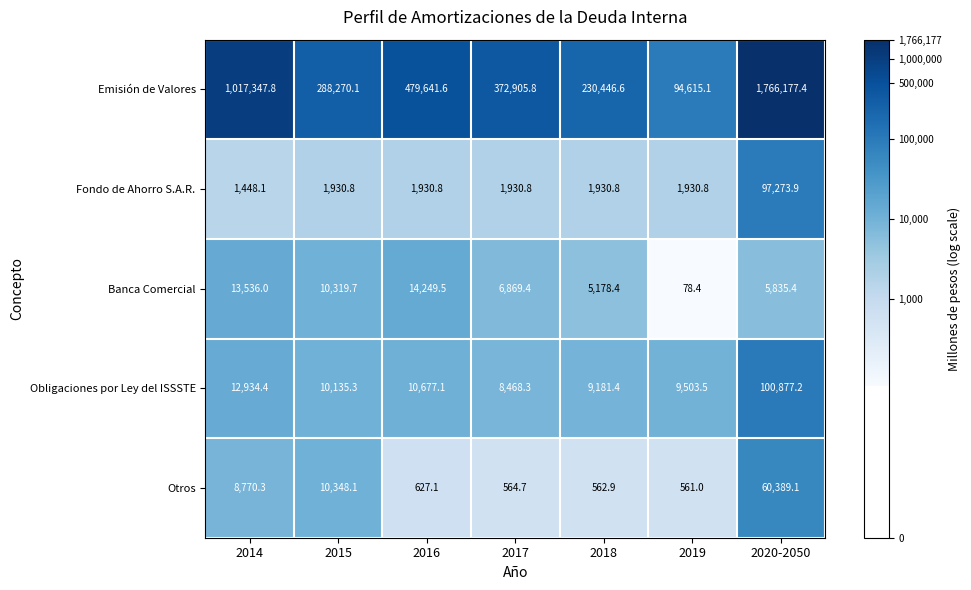

The value of Emisión de Valores at 2018 is 345015.0. True or false?

False